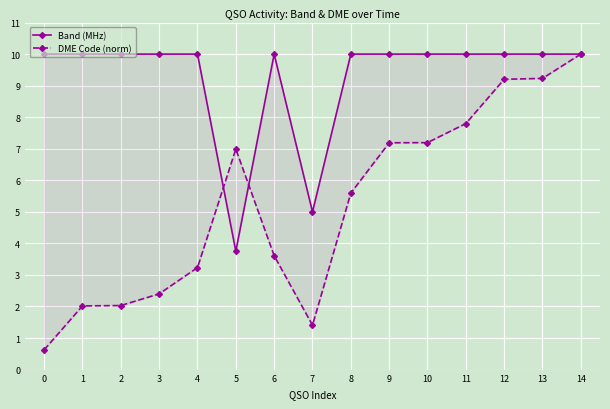

Does the chart display data point markers on the line(s)?

Yes